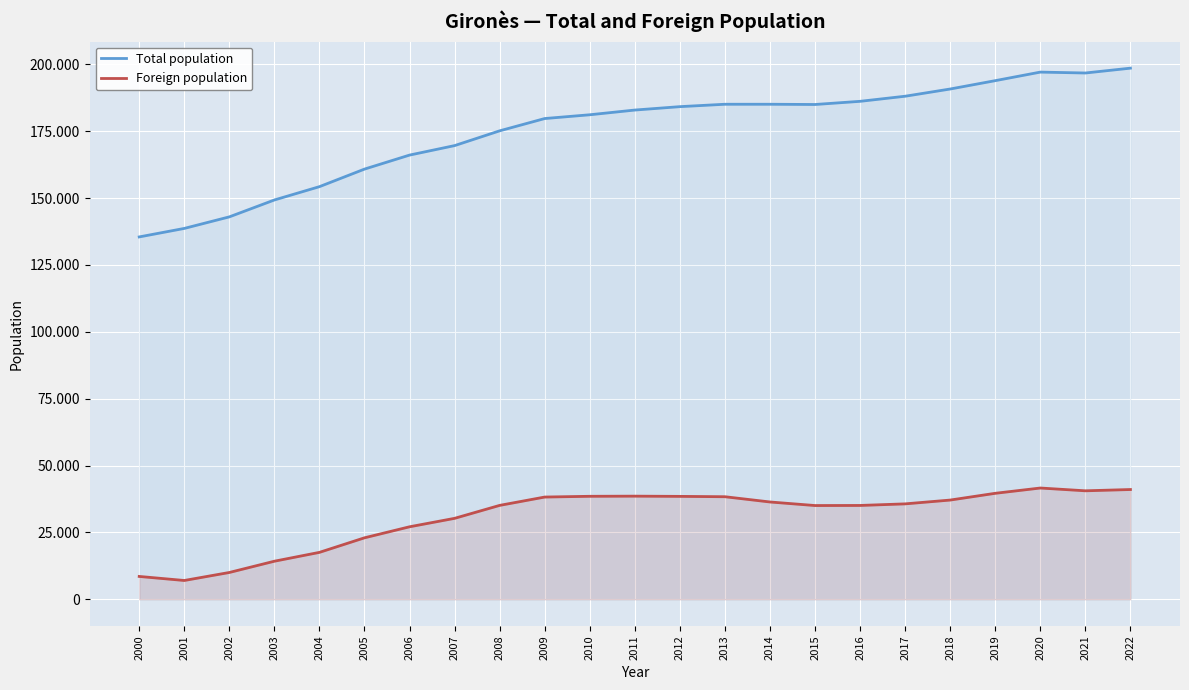

What is the sum of all Foreign population values?

707093